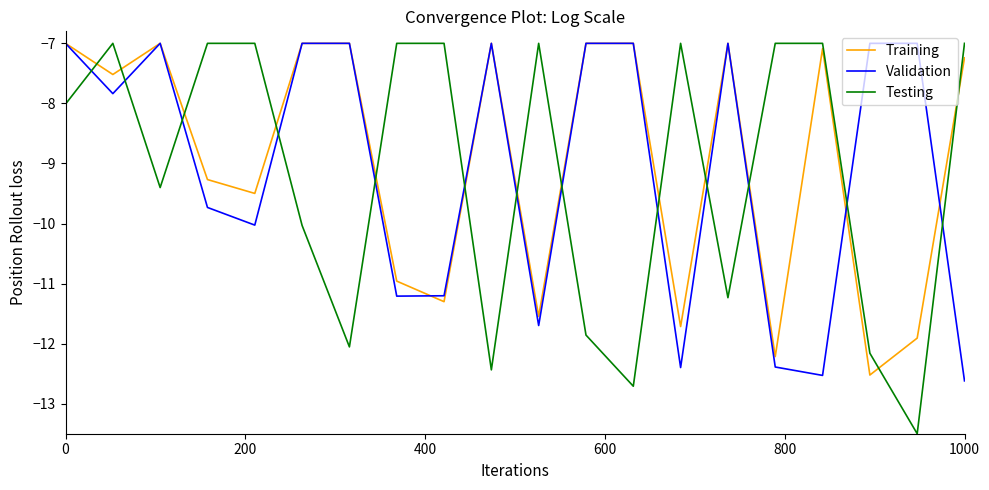

Rank the series by their maximum value, from highest to lowest.

Training, Validation, Testing